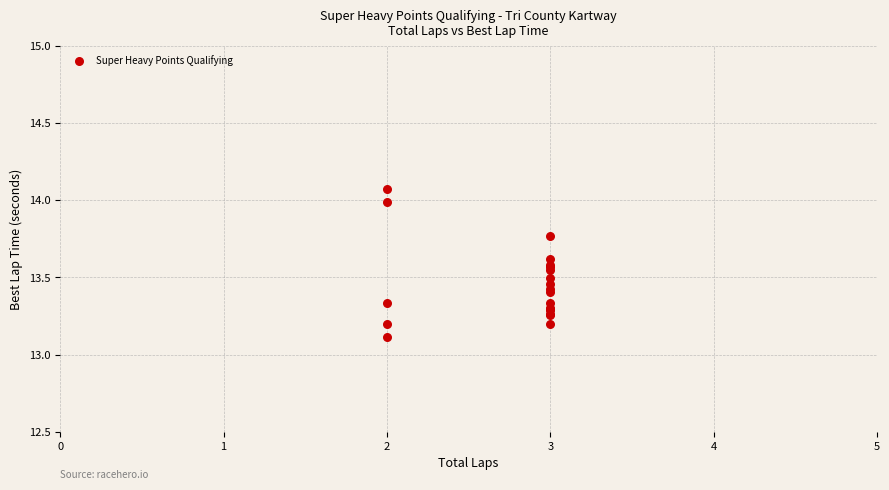

What Y value in the scatter plot is closest to 13?

13.1